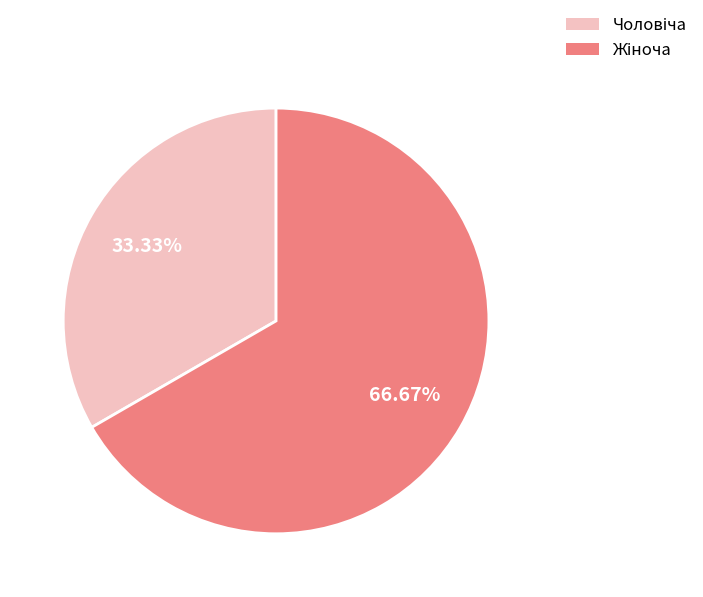

Is there a majority slice in this chart?

Yes